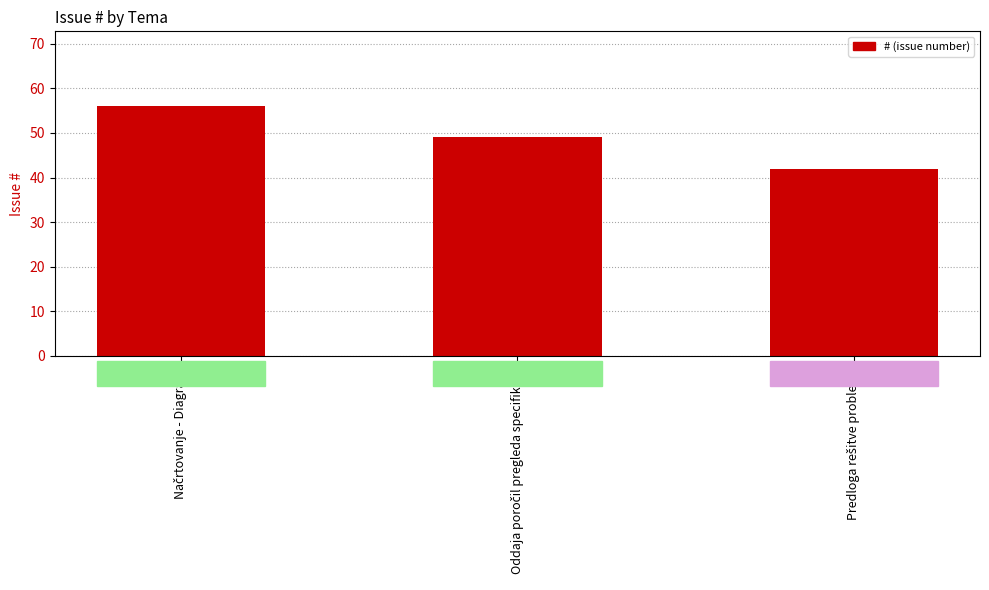

What is the value of the 1st bar from the left?

56